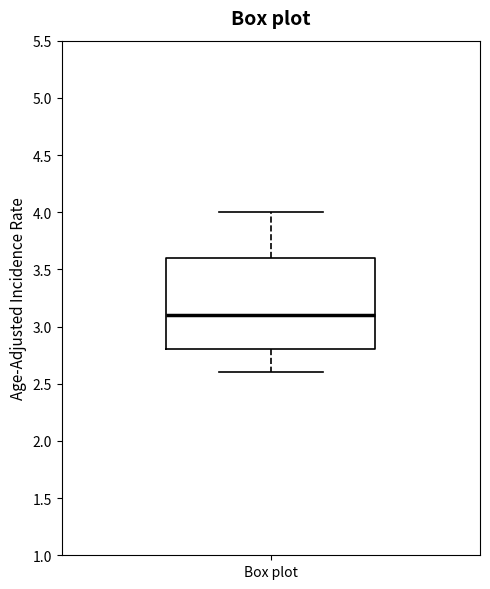

Where does the upper whisker of the box for Box plot end on the y-axis? The values are not printed on the chart, so give them approximately, as read against the axis.

4.0